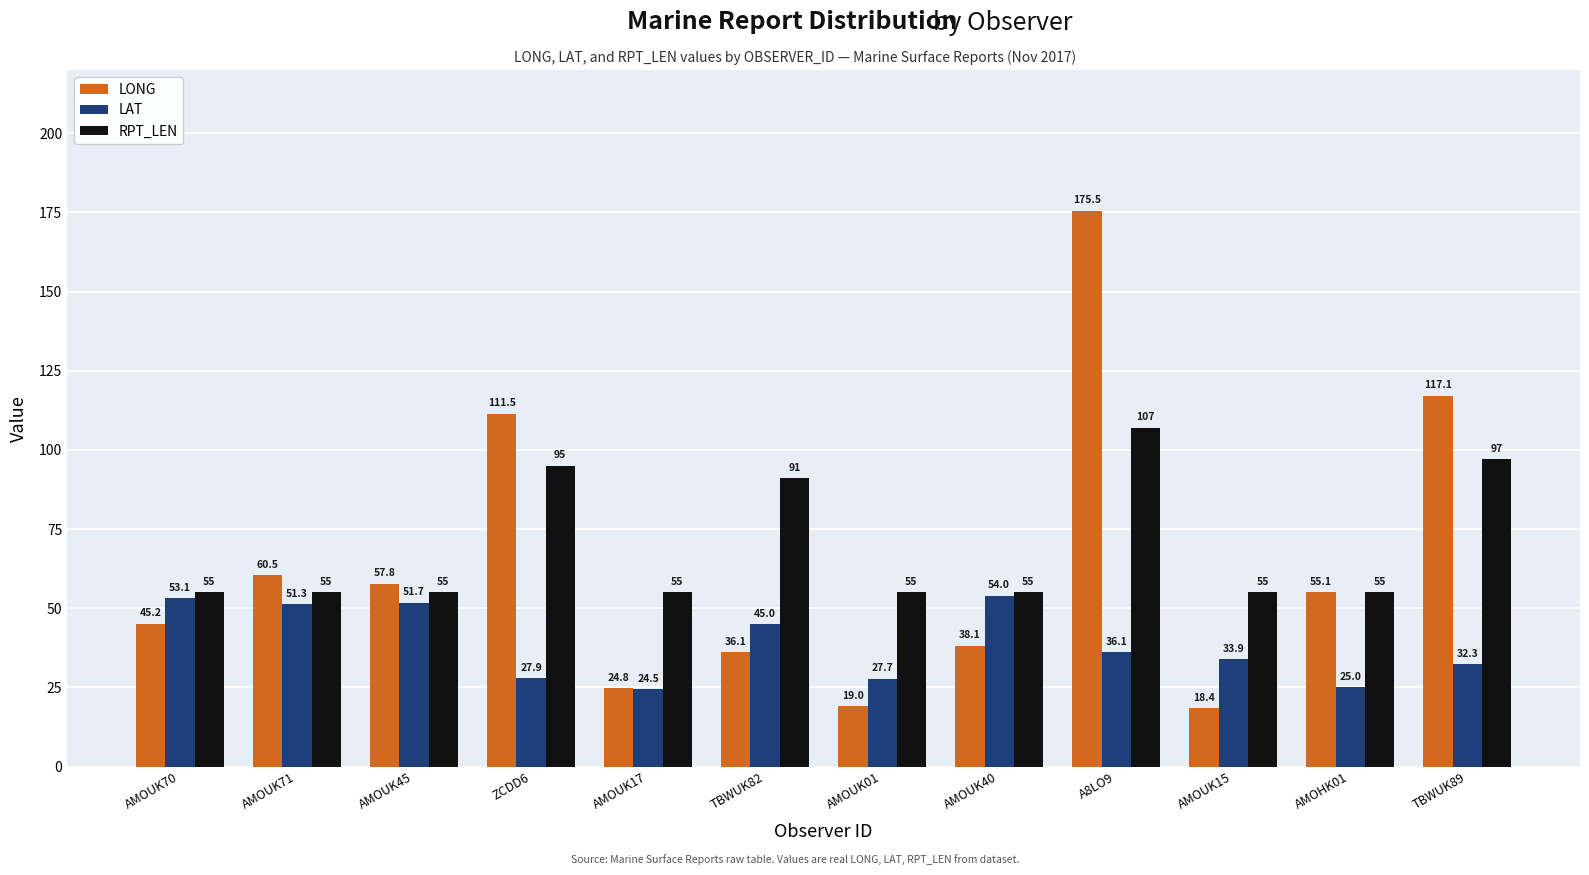

What position from the left is TBWUK89?

12